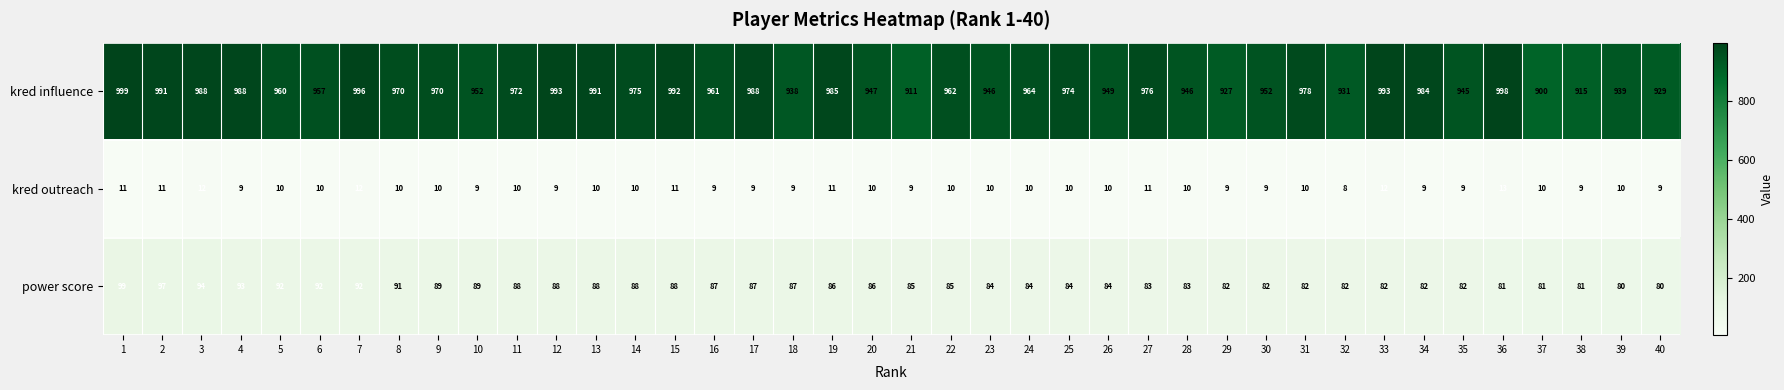

What is the smallest value displayed?

8